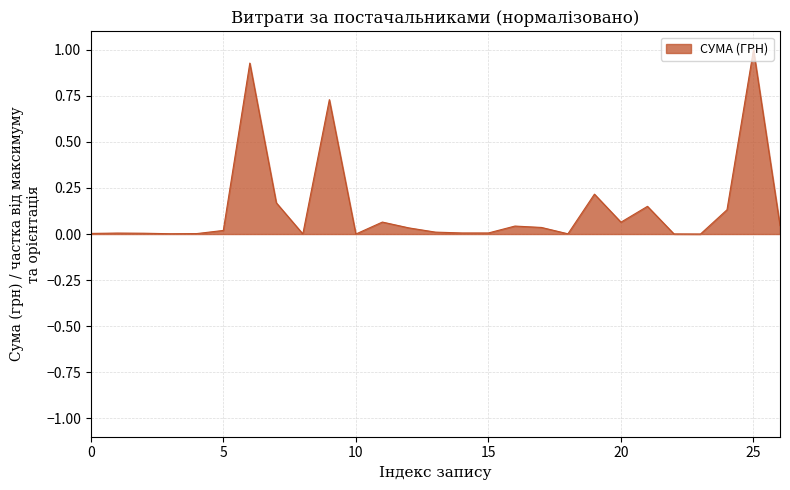

How many lines are shown in the chart?

1